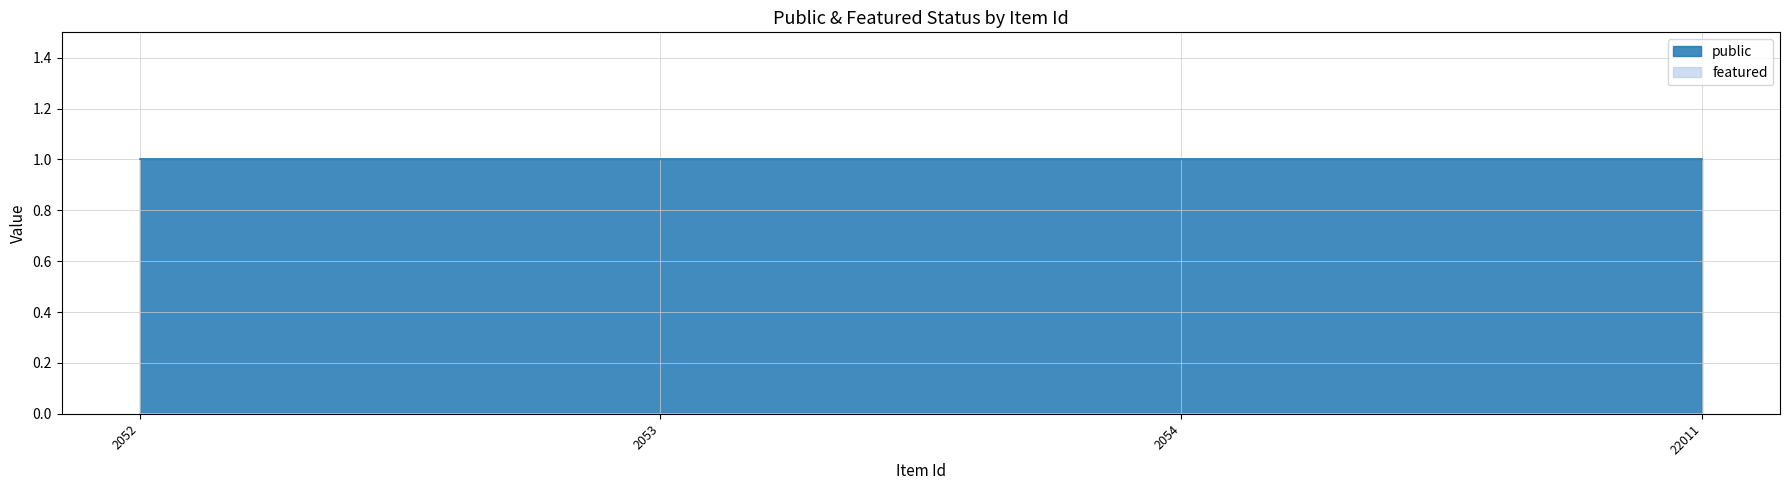

Reading left to right, extract all data points from this chart.

public: 2052=1	2053=1	2054=1	22011=1
featured: 2052=0	2053=0	2054=0	22011=0